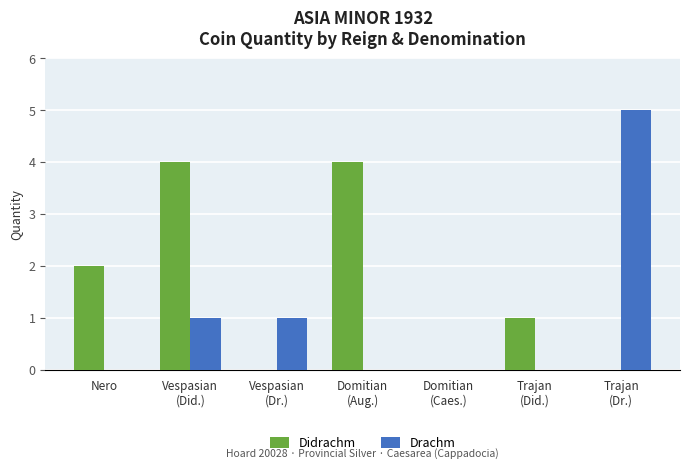

What is the sum of the Didrachm values at Vespasian
(Did.) and Domitian
(Caes.)?

4